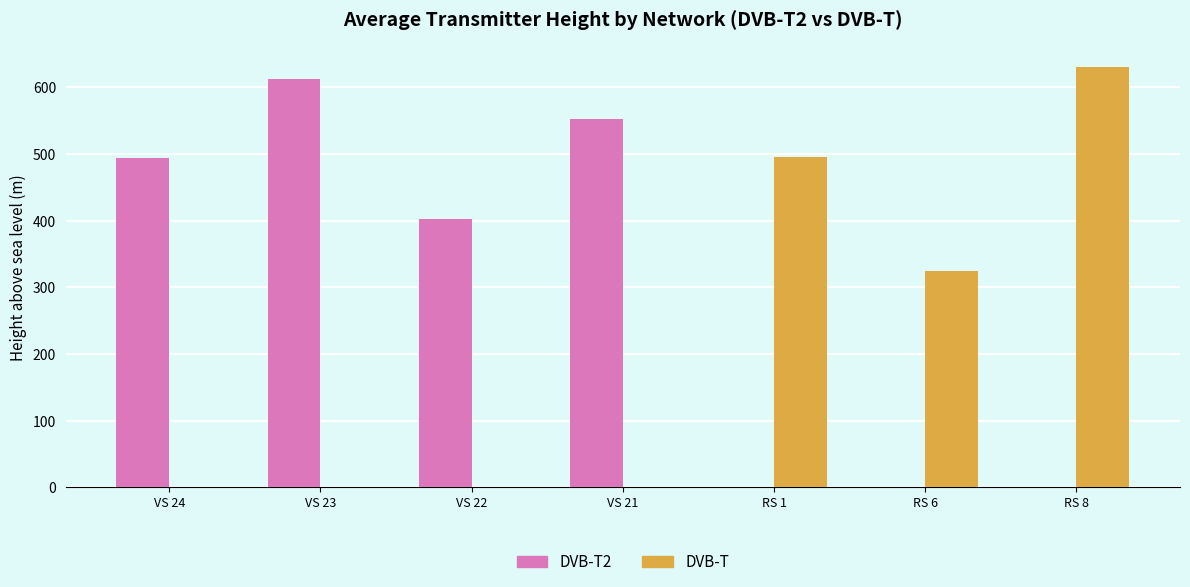

At which category is the sum across all series the highest?

RS 8